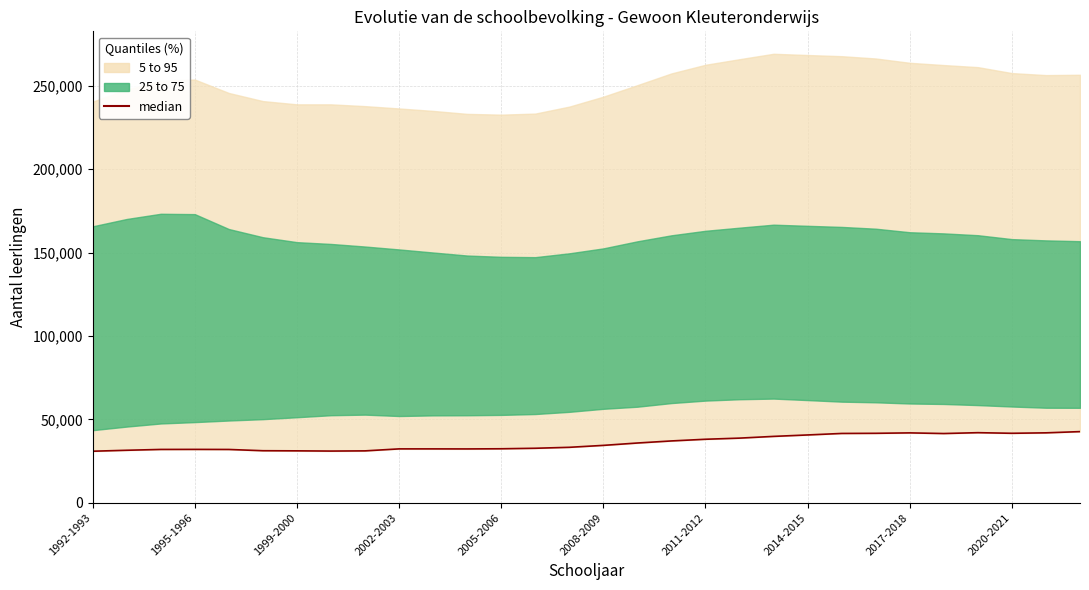

What is the difference between the second highest and minimum values?

11116